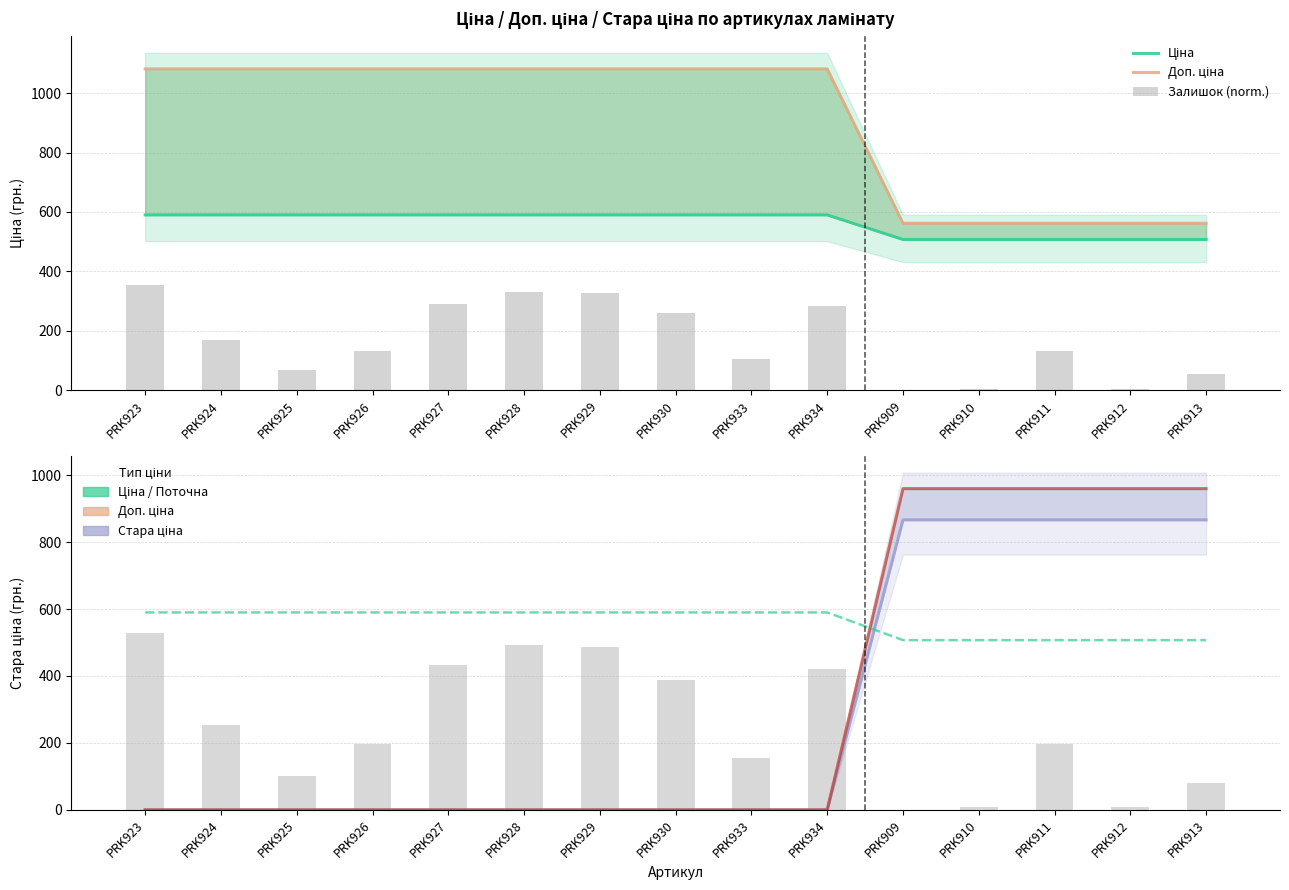

At which category does the chart reach its minimum across all series?

PRK909